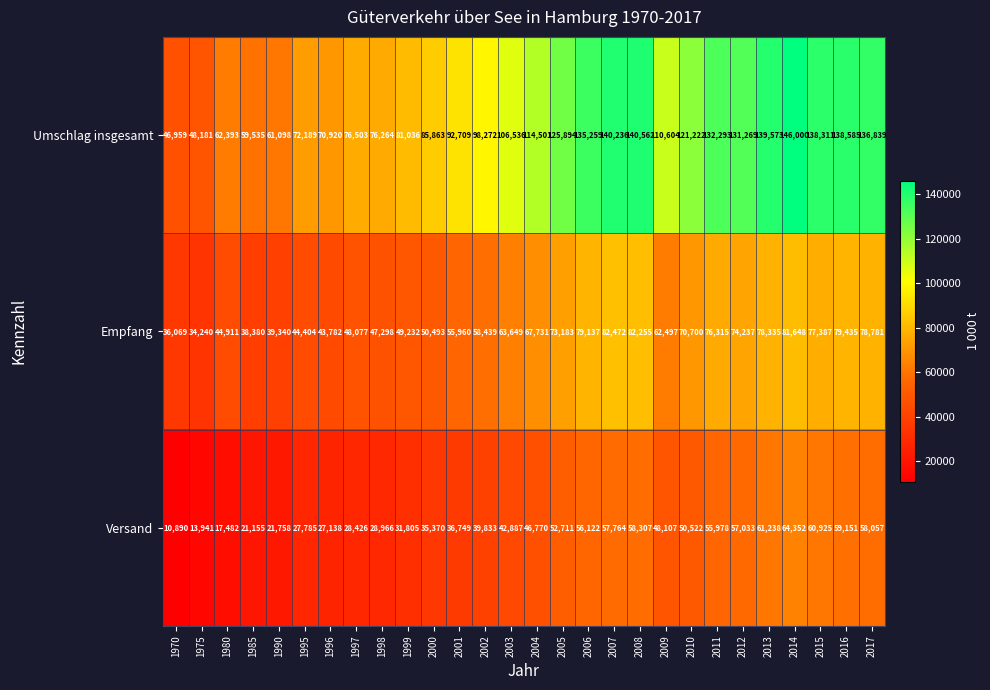

What is the smallest value displayed?

10890